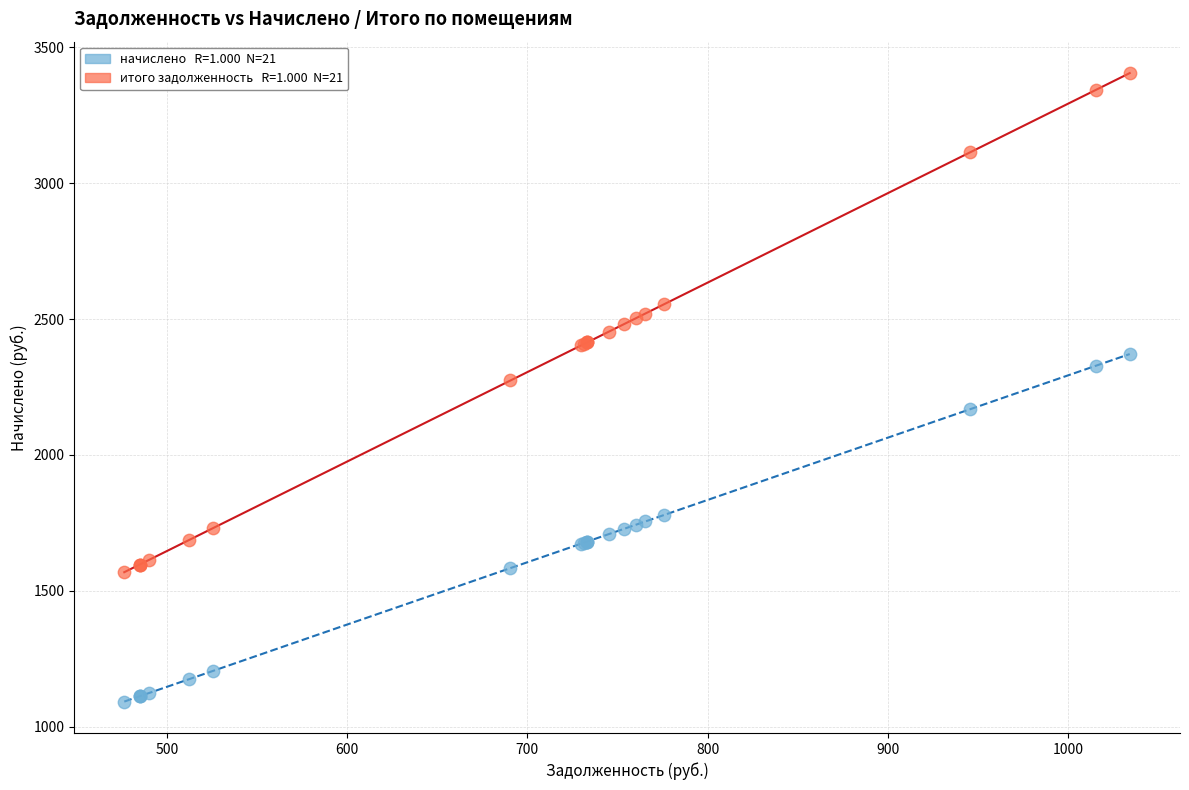

Across all series, what Y value is closest to 2248?

2274.0